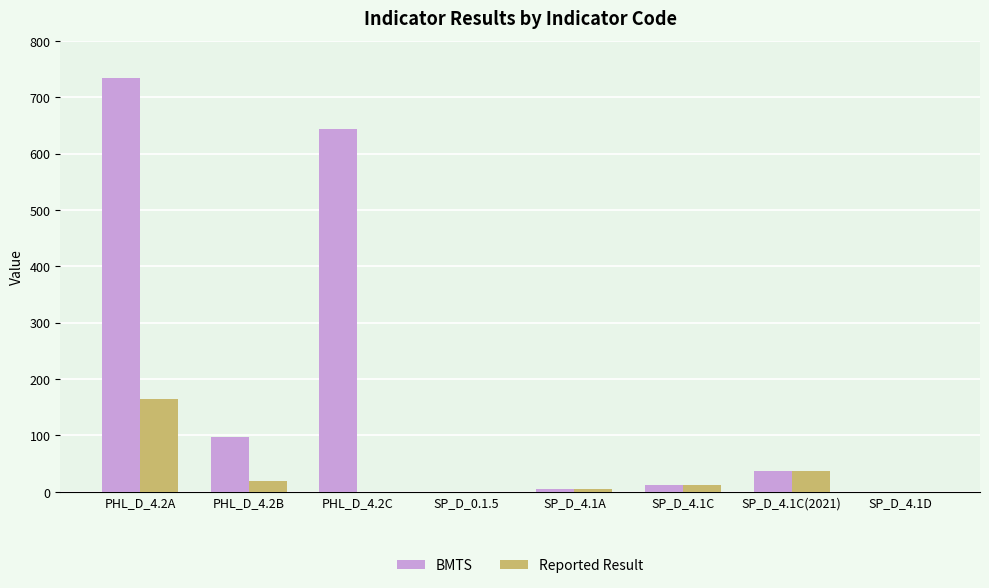

What is the sum of all BMTS values?

1528